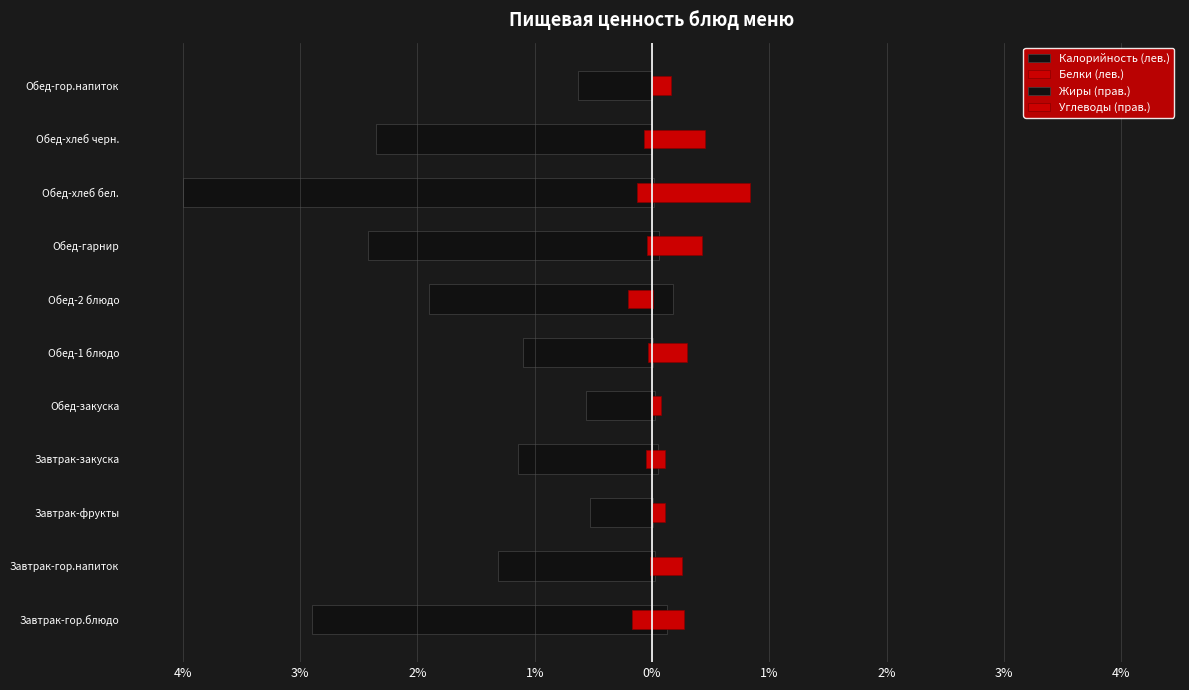

How many bars are there in each group?

4